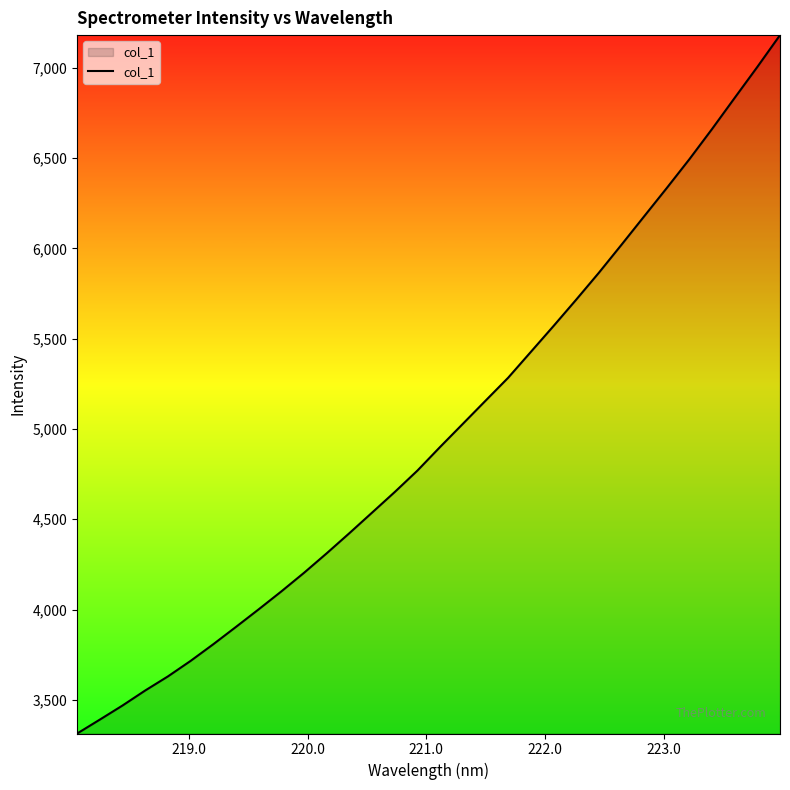

What is the difference between the maximum and minimum values?

3867.9